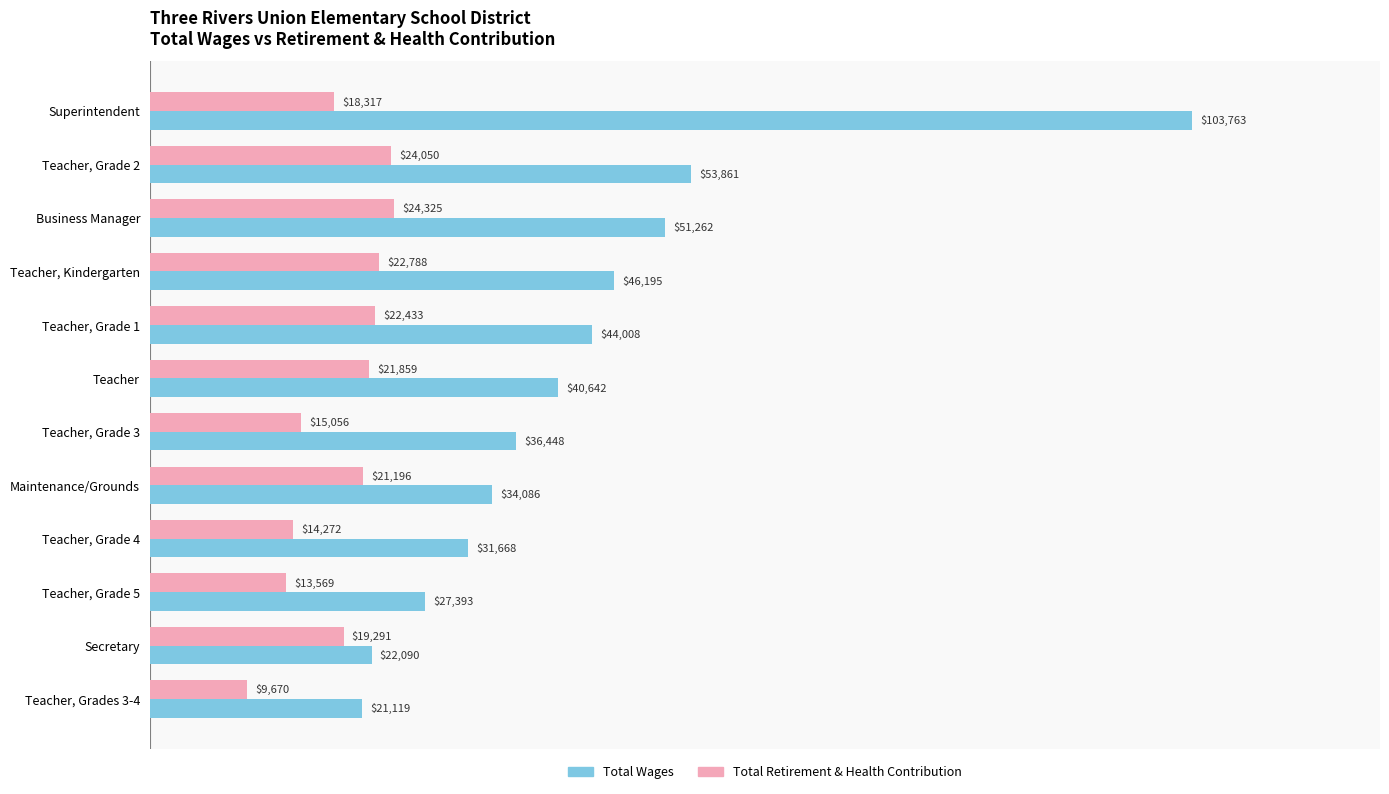

What is the difference between the Total Wages values at Teacher, Grade 3 and Teacher, Grade 4?

4780